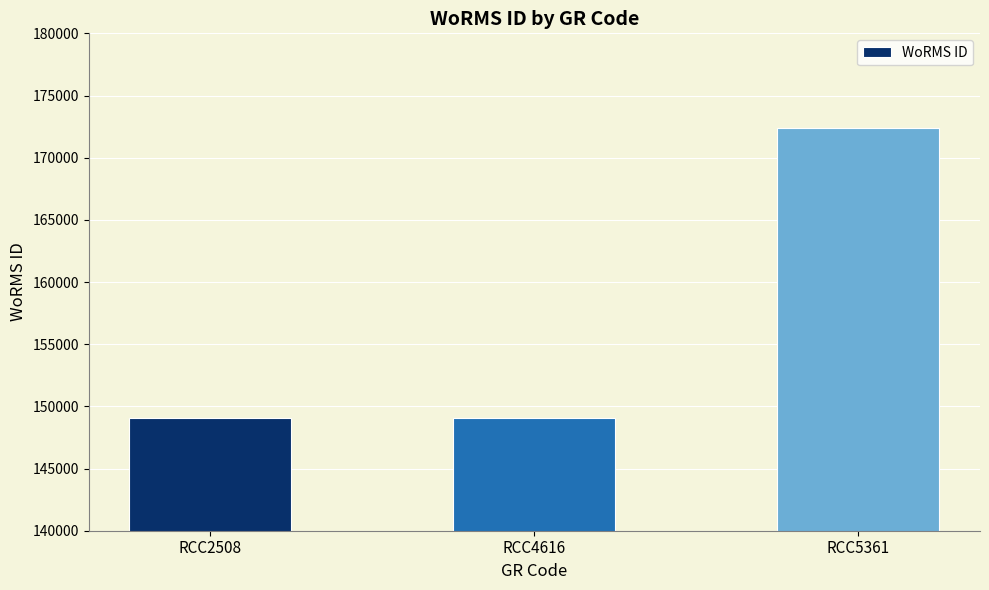

Count the number of data series in this chart.

1